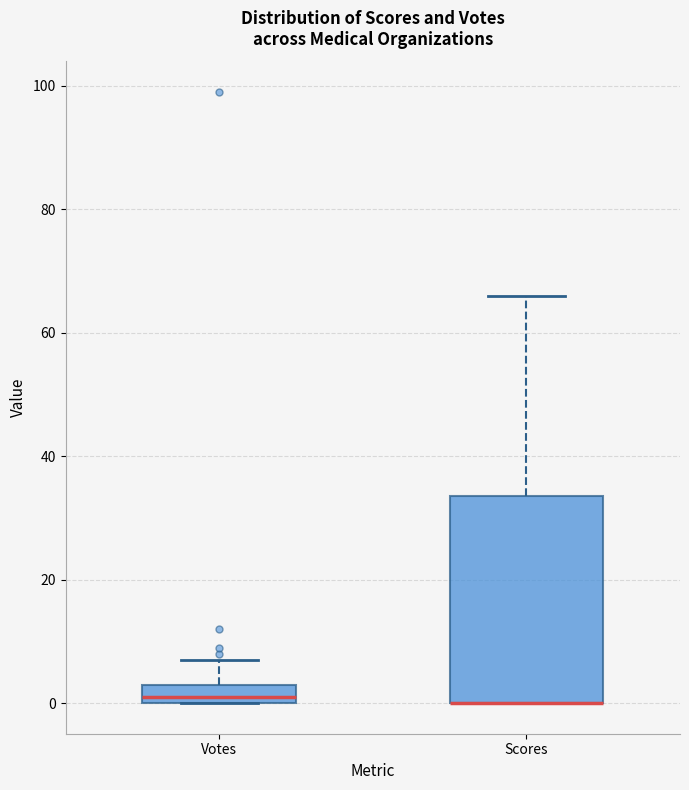

Reading left to right, transcribe this box plot: for each box, give where its median line is, the range the box spans, and where its two whiskers end, as read against the y-axis. The values are not printed on the chart, so give them approximately, as read against the axis.

Votes: median 2, box 0 to 4, whiskers 0 to 8
Scores: median 0 (drawn on the box's lower edge), box 0 to 34, whiskers 0 to 66